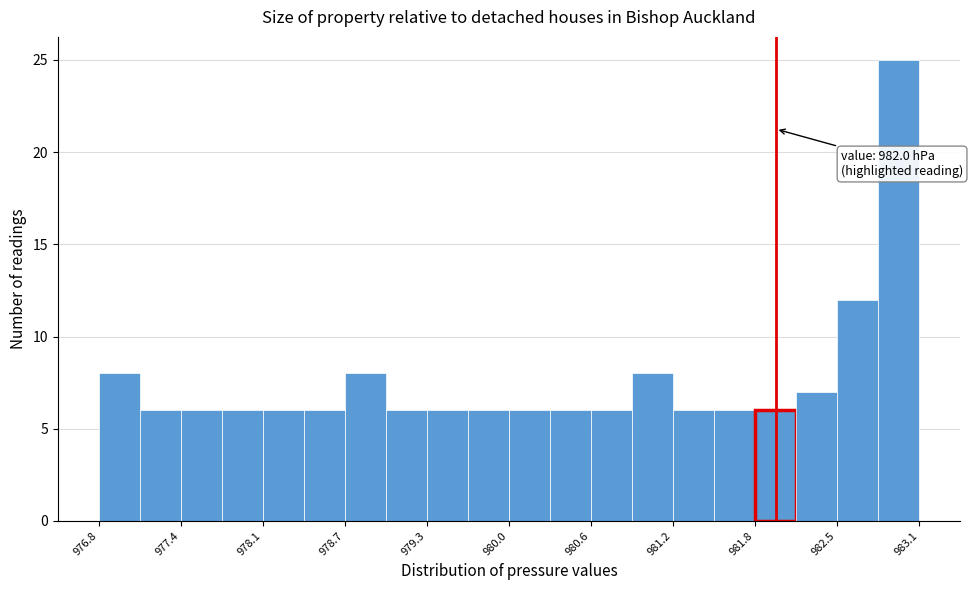

Read against the x-axis, roughly where is the centre of the tallest bar?

982.9